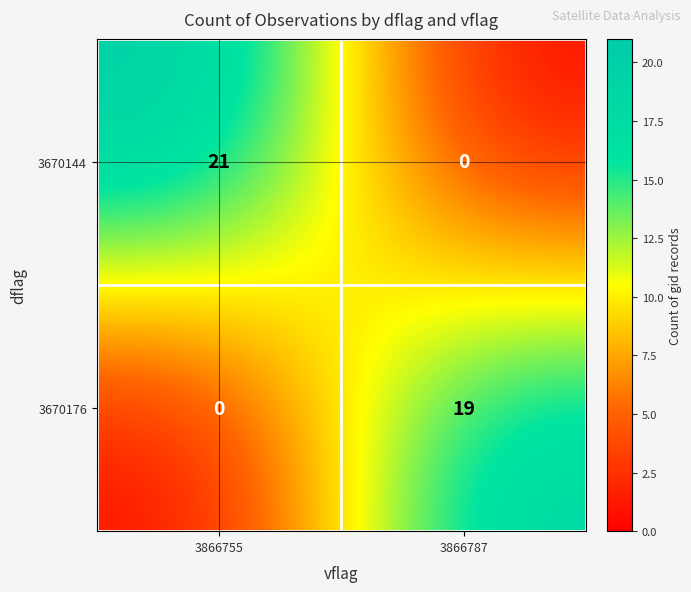

What is the difference between the maximum and minimum values in the 3670176 series?

19